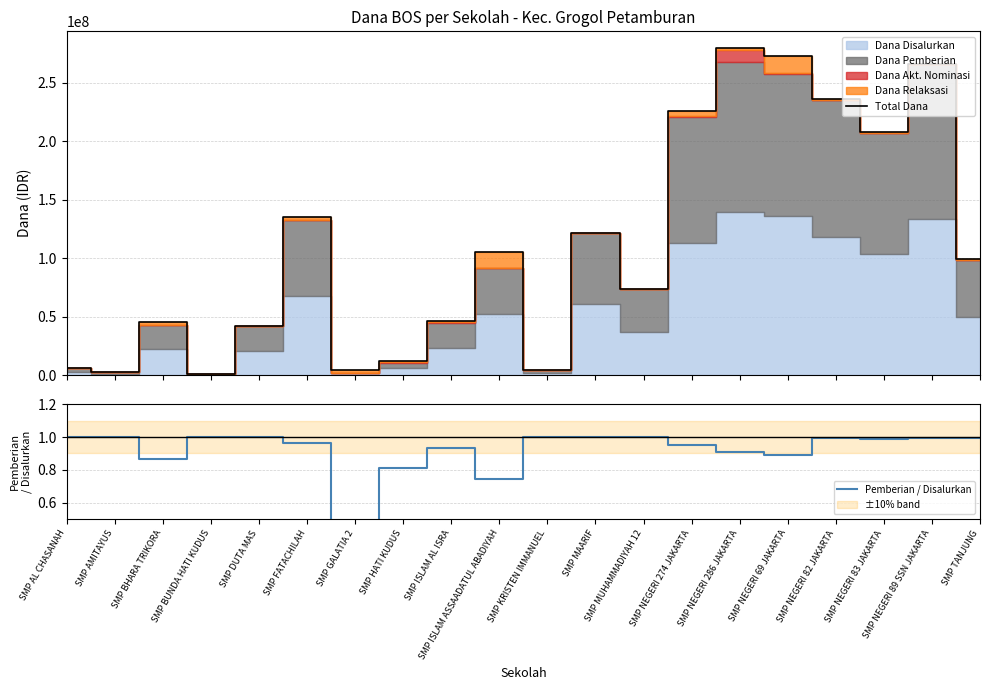

Reading left to right, list all the values displayed in this chart.

Total Dana: 6000000.0	3000000.0	45750000.0	1500000.0	42000000.0	135000000.0	4500000.0	12000000.0	46500000.0	105000000.0	4500000.0	121500000.0	73500000.0	225750000.0	279750000.0	272250000.0	236250000.0	207750000.0	266250000.0	99000000.0
Pemberian / Disalurkan: 1.0	1.0	0.9	1.0	1.0	1.0	0.0	0.8	0.9	0.7	1.0	1.0	1.0	1.0	0.9	0.9	1.0	1.0	1.0	1.0